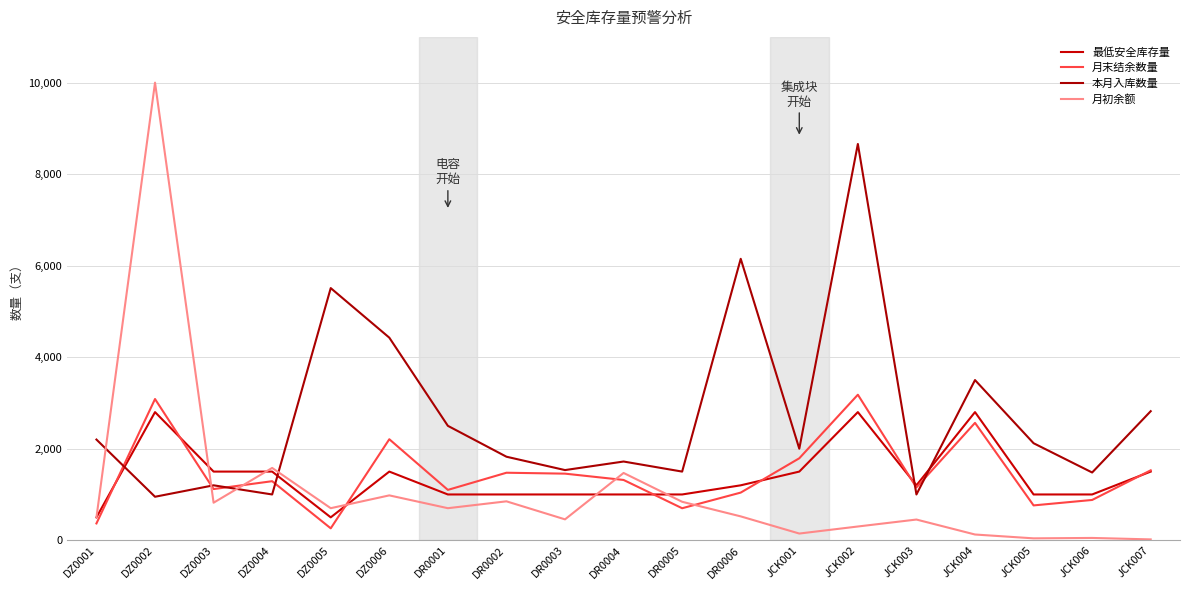

Does the chart display data point markers on the line(s)?

No